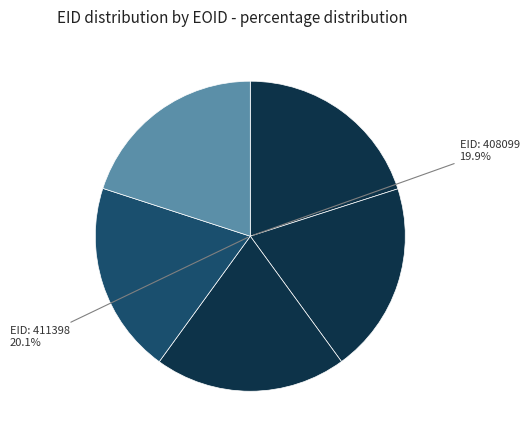

Which slice is the largest?

411398